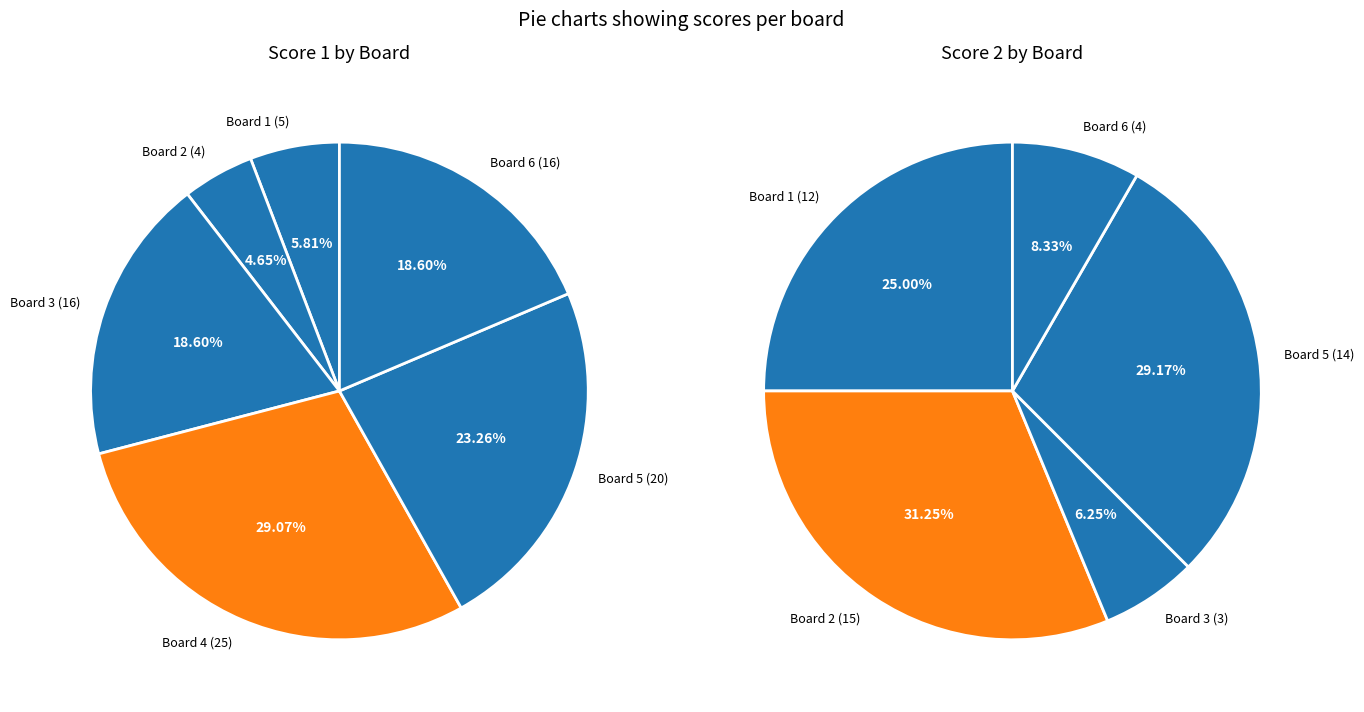

What percentage is the Board 3 slice, to the nearest percent?

19%